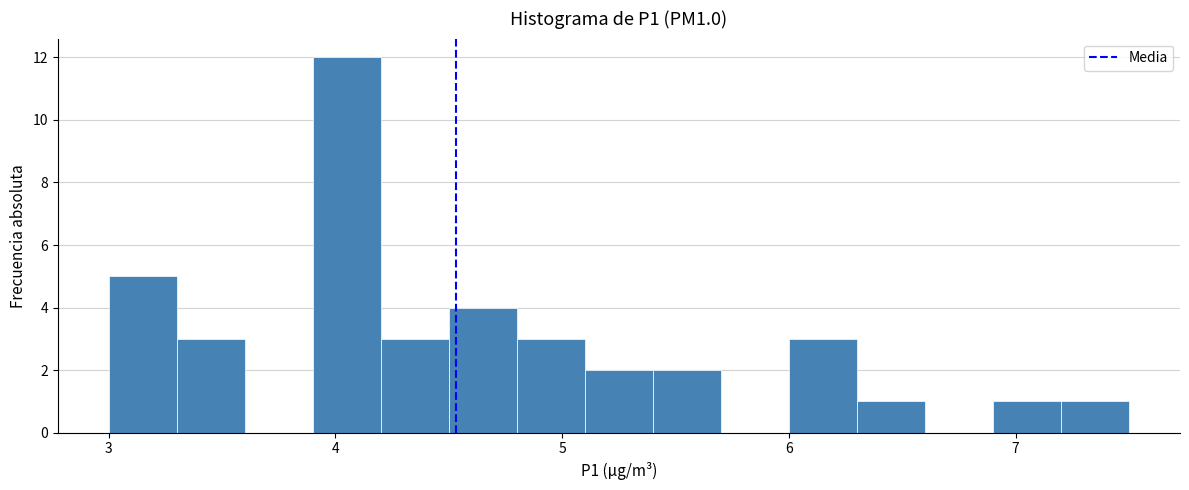

Around what value on the x-axis is the tallest bar? Give the approximate position of its centre, as read against the axis.

4.1